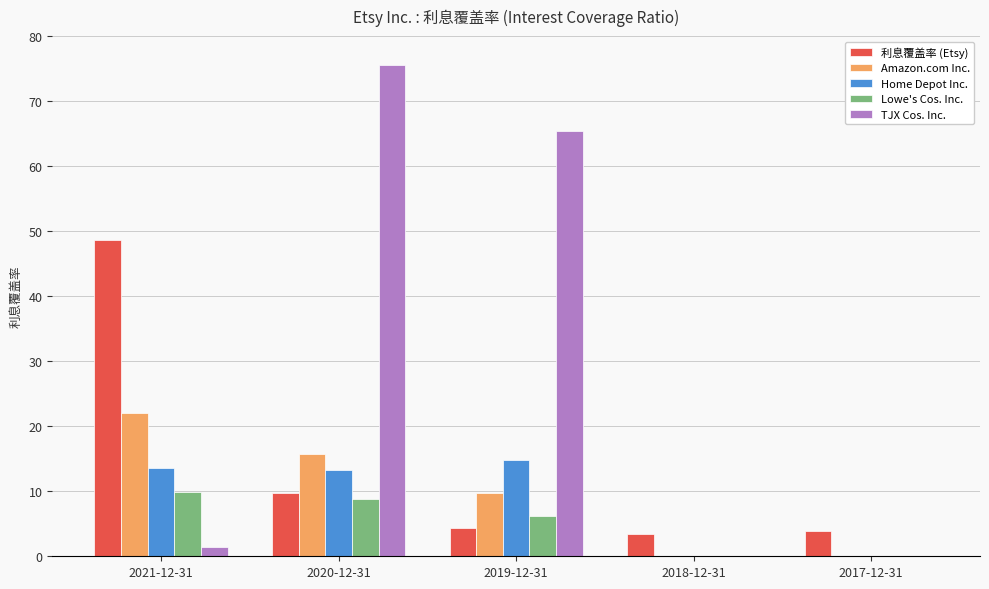

Is it true that Lowe's Cos. Inc. equals 6.2 at 2019-12-31?

True